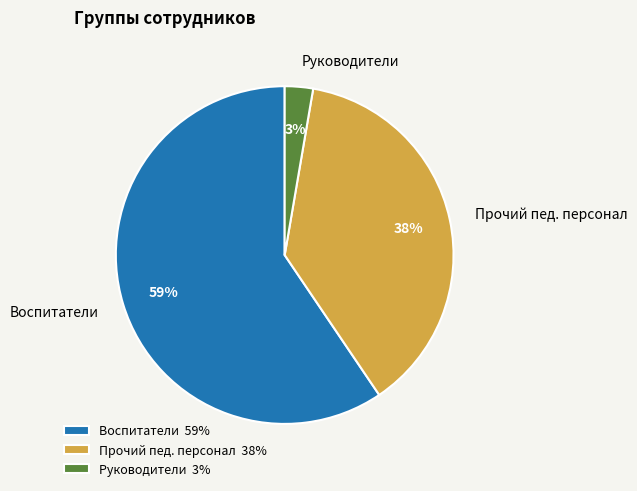

Is there any slice that represents more than half of the pie?

Yes